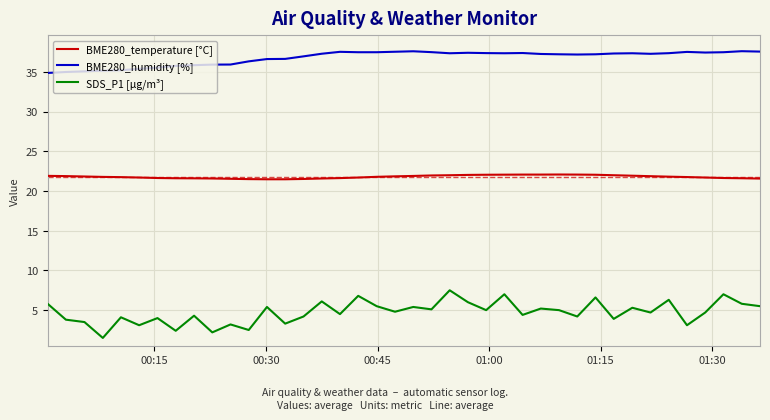

Rank the series by their average value, from highest to lowest.

BME280_humidity [%], BME280_temperature [°C], SDS_P1 [µg/m³]